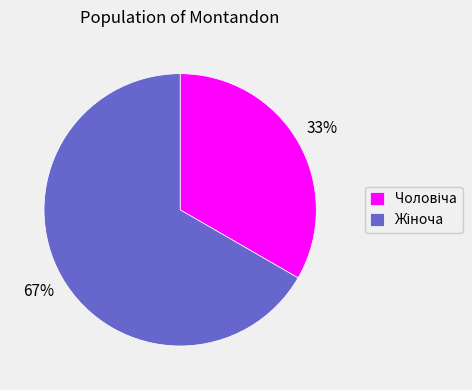

How many segments does this pie chart have?

2